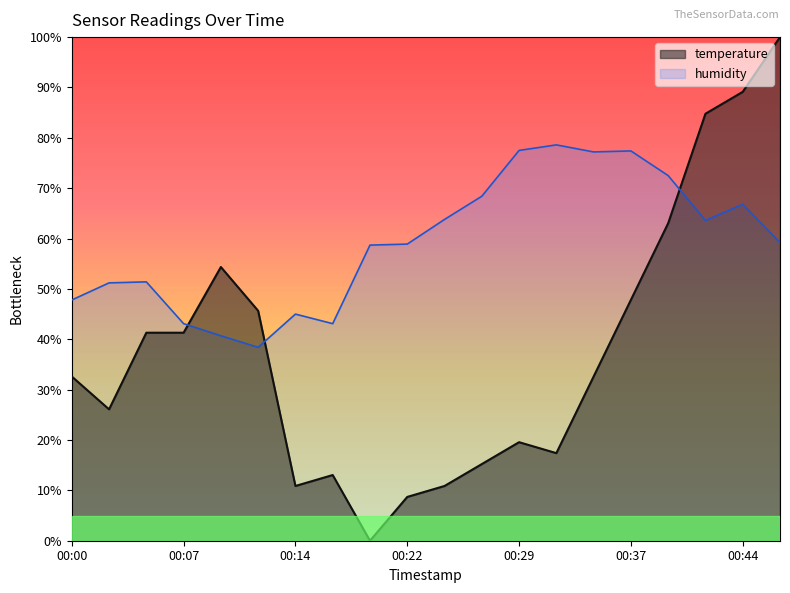

At which label is temperature closest to 50?

00:37